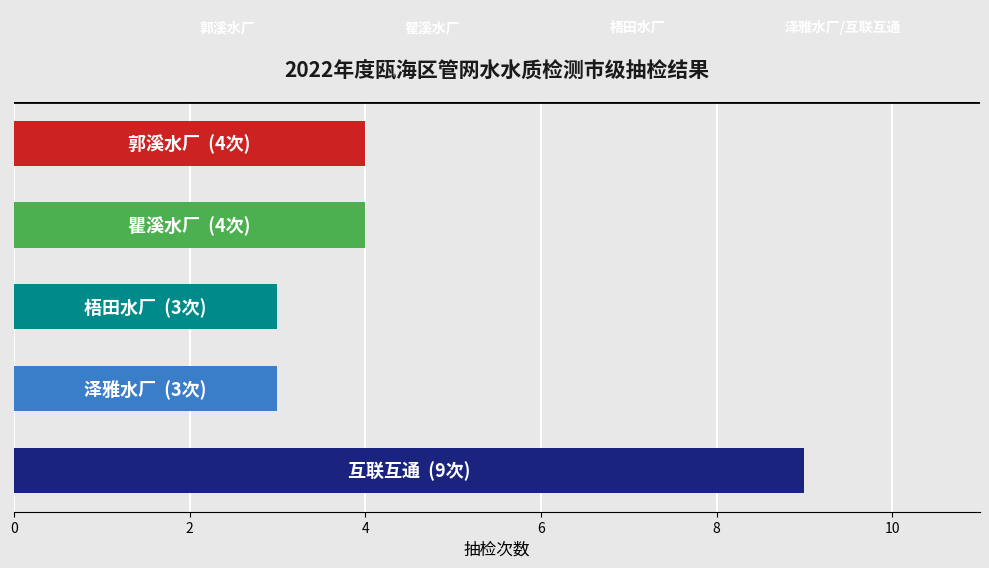

What is the average value?

5